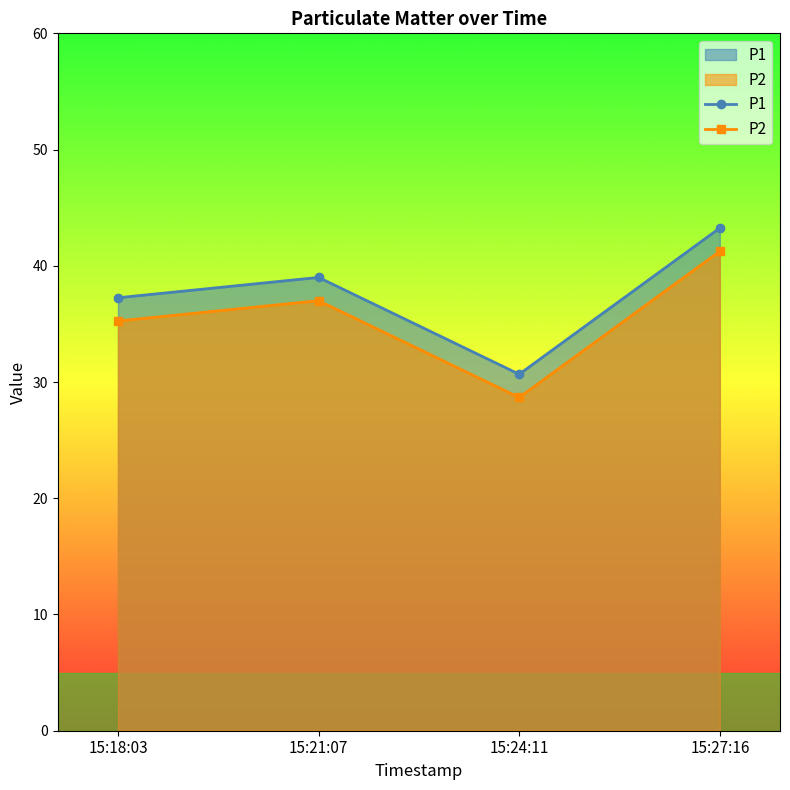

Is it true that P1 equals 23.4 at 15:27:16?

False